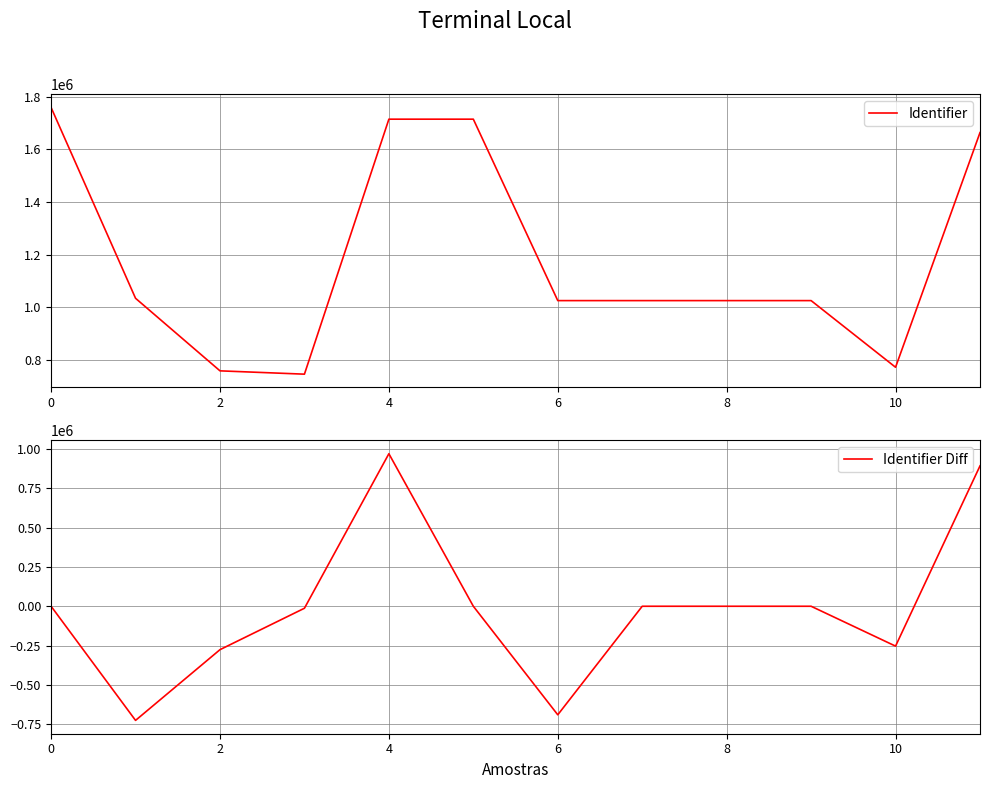

How many interior local peaks does the Identifier Diff series have?

2